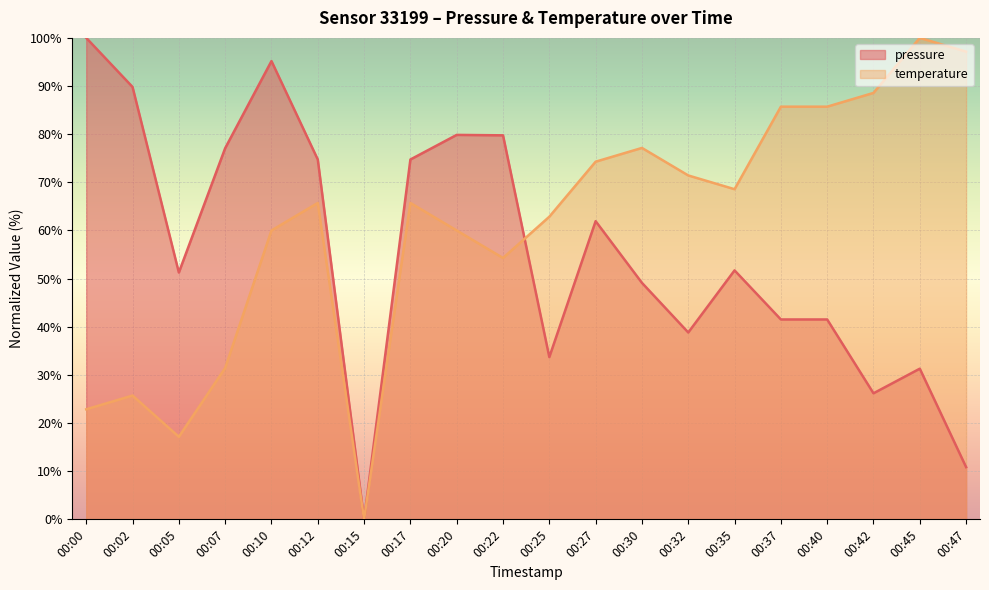

How many data points in pressure are above 51?

11